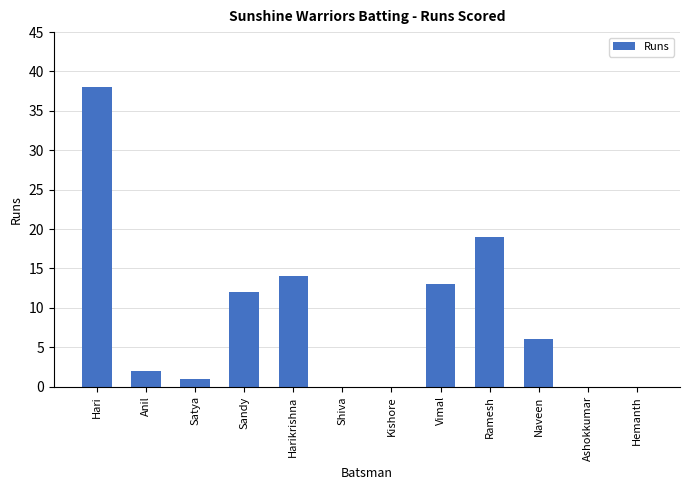

Are the bars horizontal?

No